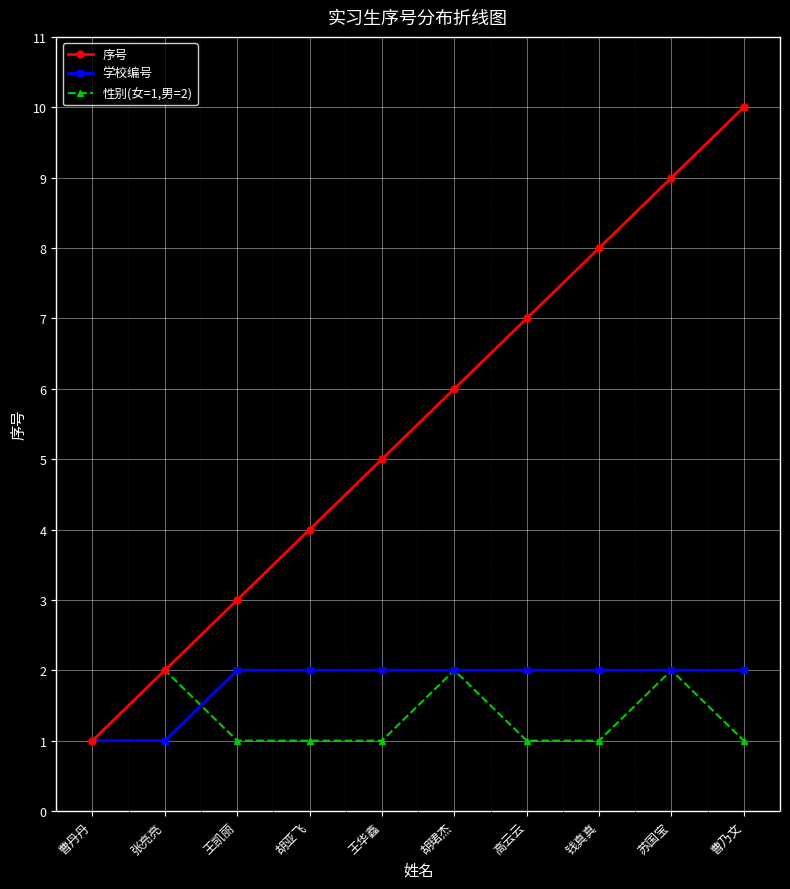

Between 王凯丽 and 胡亚飞, which series saw the biggest shift?

序号